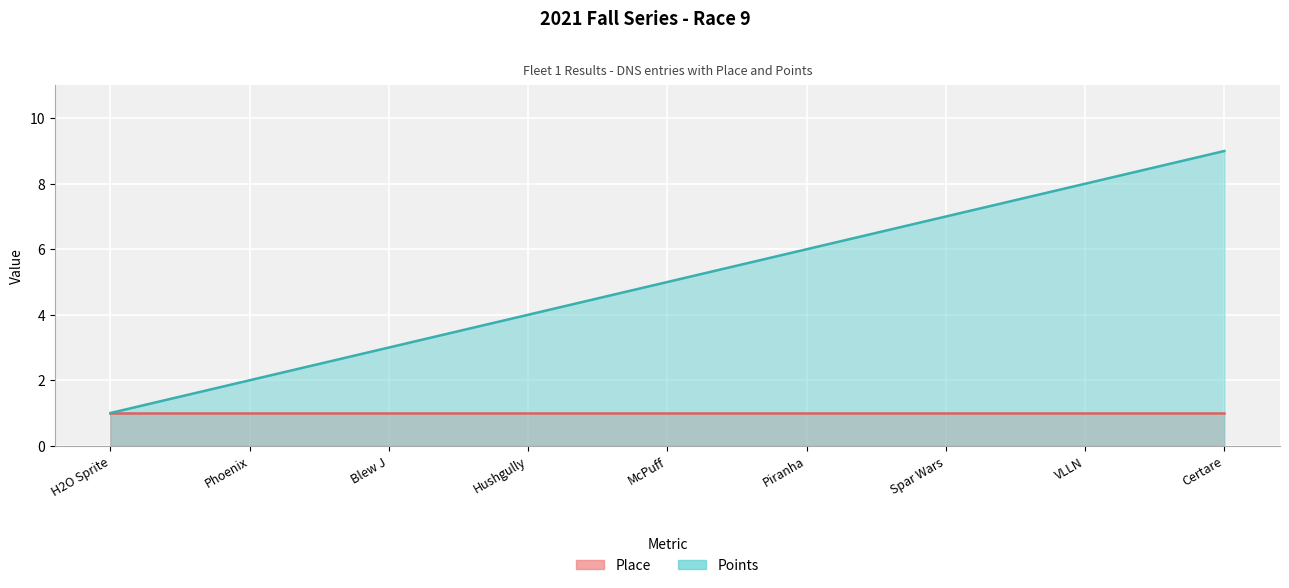

What is the sum of all values?

45